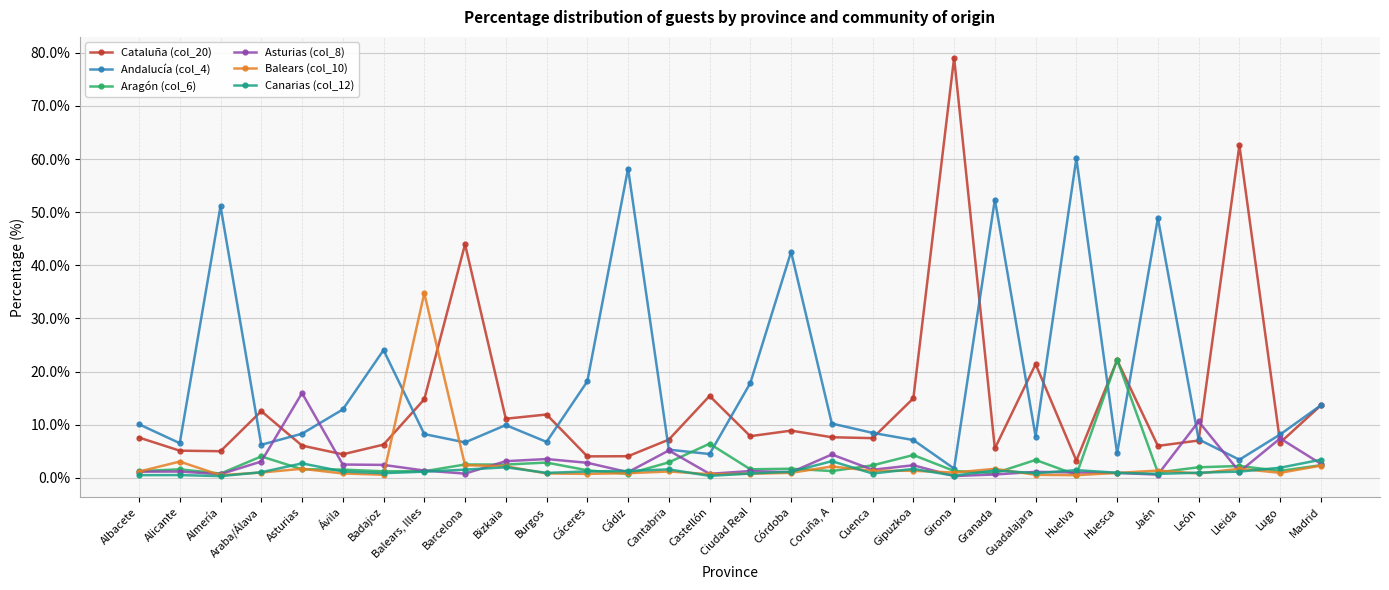

Is it true that Cataluña (col_20) equals 13.3 at Córdoba?

False